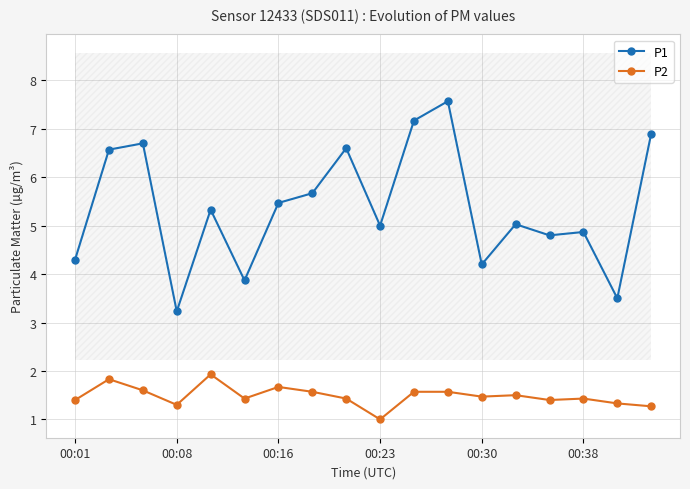

Reading left to right, transcribe all the data shown in this chart.

P1: 4.3	6.6	6.7	3.2	5.3	3.9	5.5	5.7	6.6	5.0	7.2	7.6	4.2	5.0	4.8	4.9	3.5	6.9
P2: 1.4	1.8	1.6	1.3	1.9	1.4	1.7	1.6	1.4	1.0	1.6	1.6	1.5	1.5	1.4	1.4	1.3	1.3